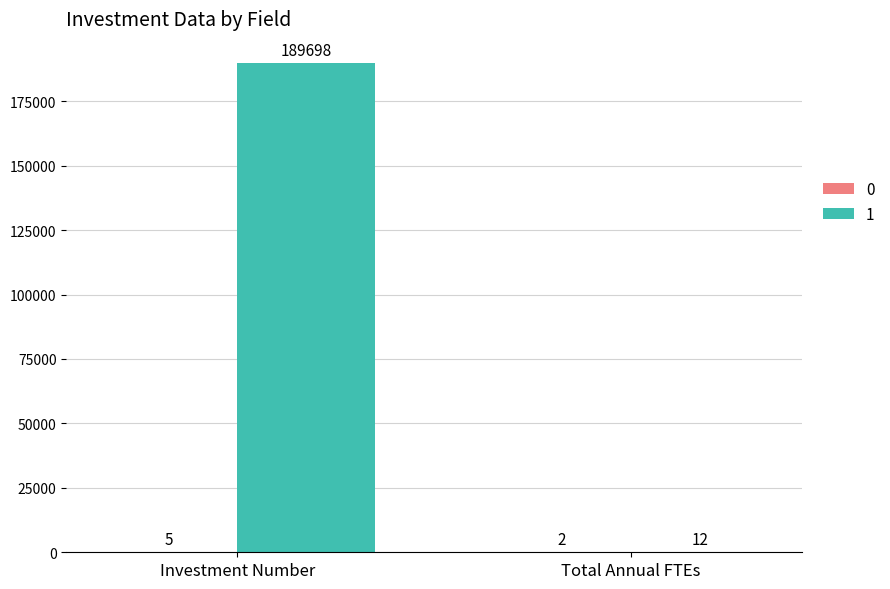

At which category does the chart reach its peak across all series?

Investment Number